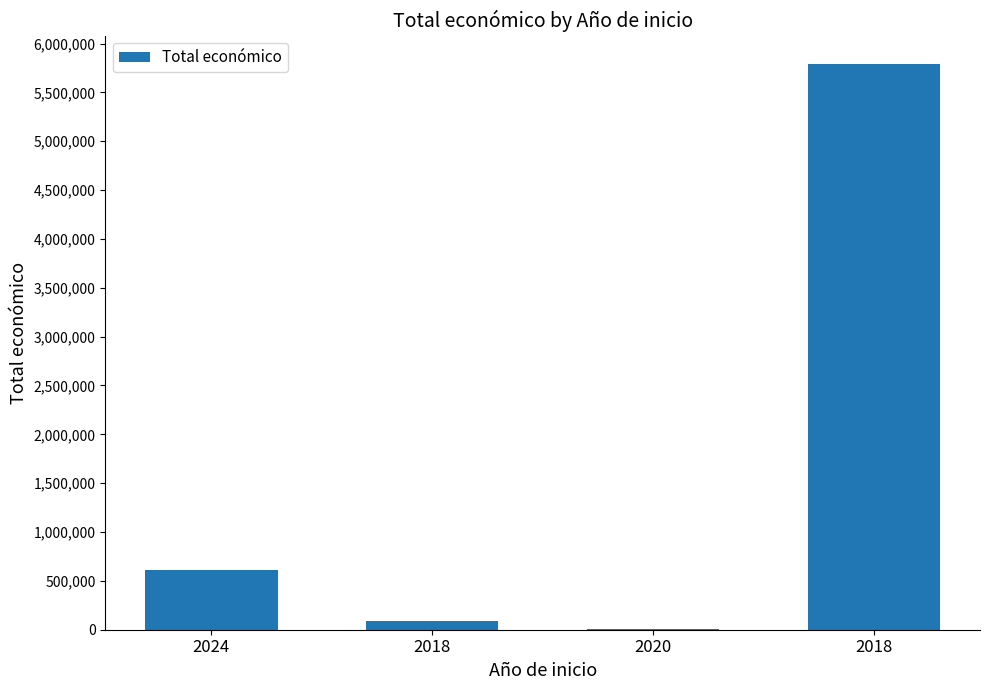

Count the number of categories in the chart.

4